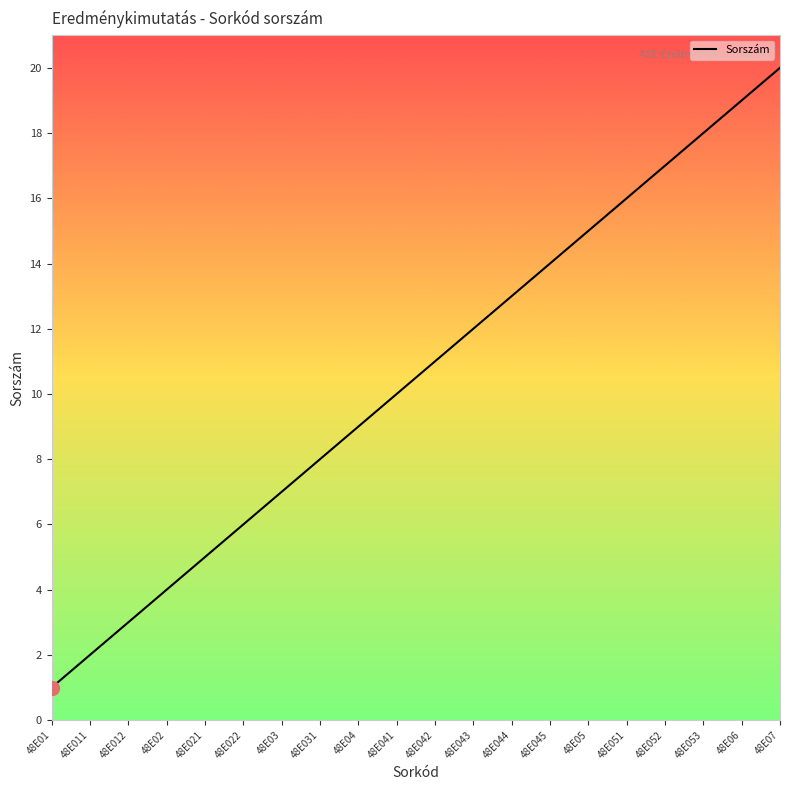

Reading right to left, extract all data points from this chart.

48E07=20	48E06=19	48E053=18	48E052=17	48E051=16	48E05=15	48E045=14	48E044=13	48E043=12	48E042=11	48E041=10	48E04=9	48E031=8	48E03=7	48E022=6	48E021=5	48E02=4	48E012=3	48E011=2	48E01=1